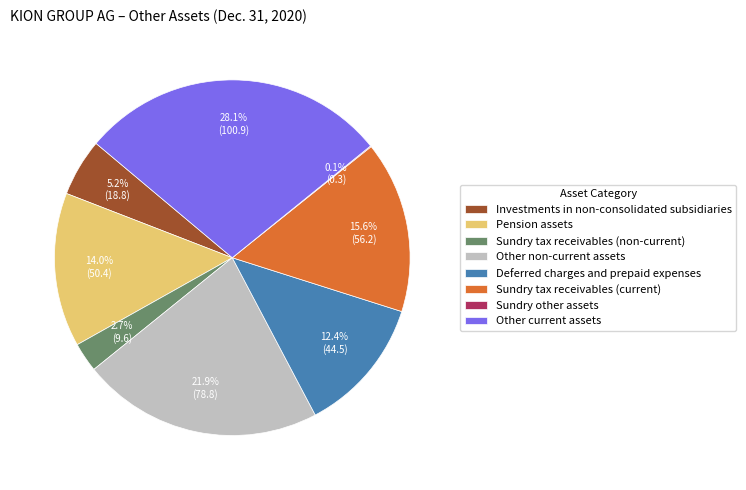

Which has a higher value, Pension assets or Investments in non-consolidated subsidiaries?

Pension assets